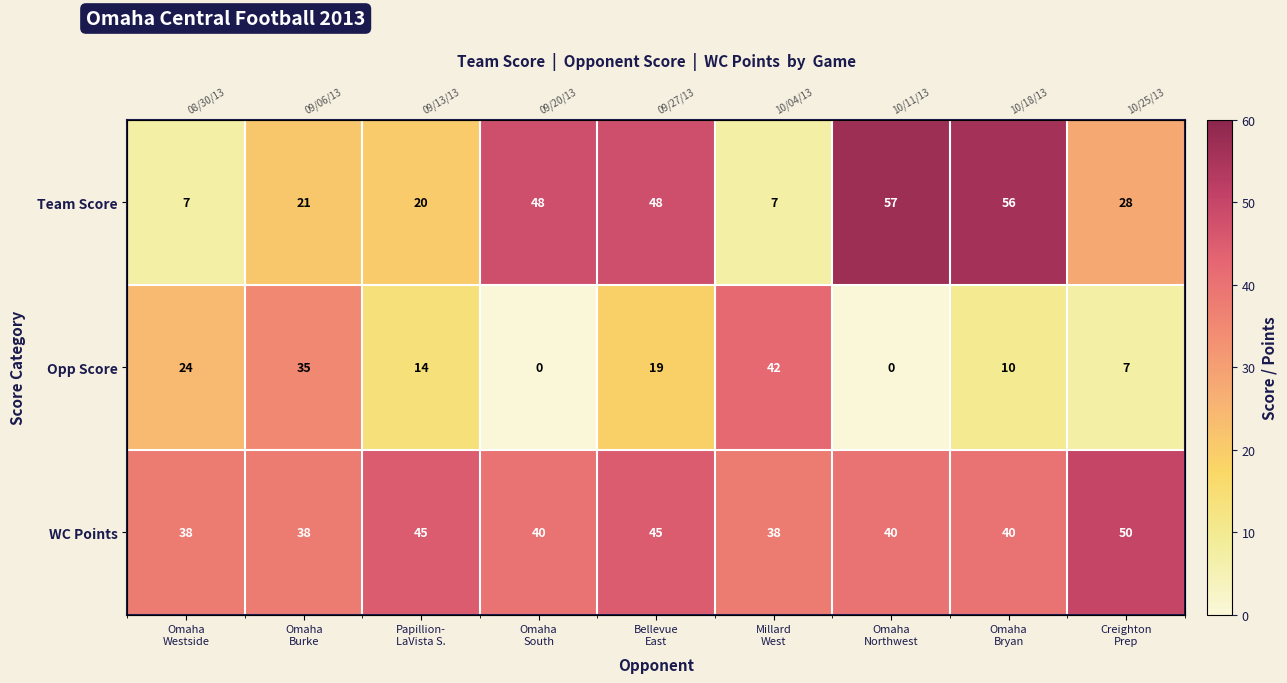

The value of Opp Score at Creighton Prep is 5. True or false?

False